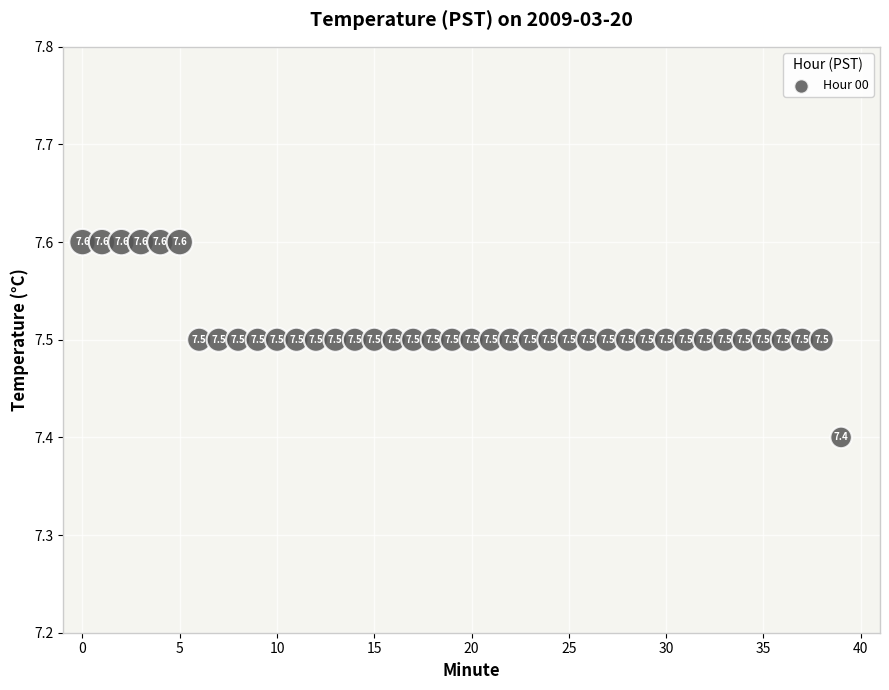

What Y value in the scatter plot is closest to 7?

7.4